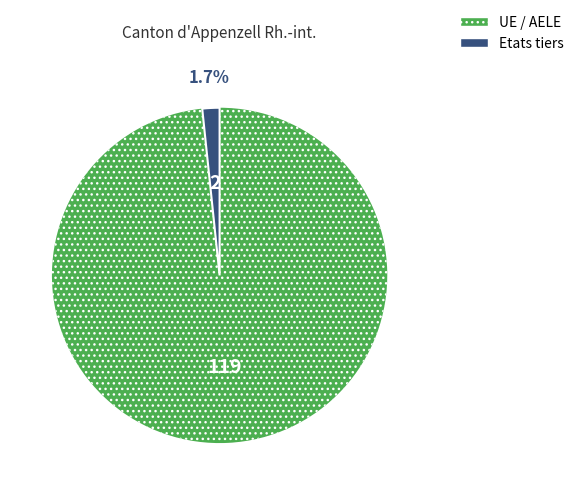

Does any single category account for the majority?

Yes